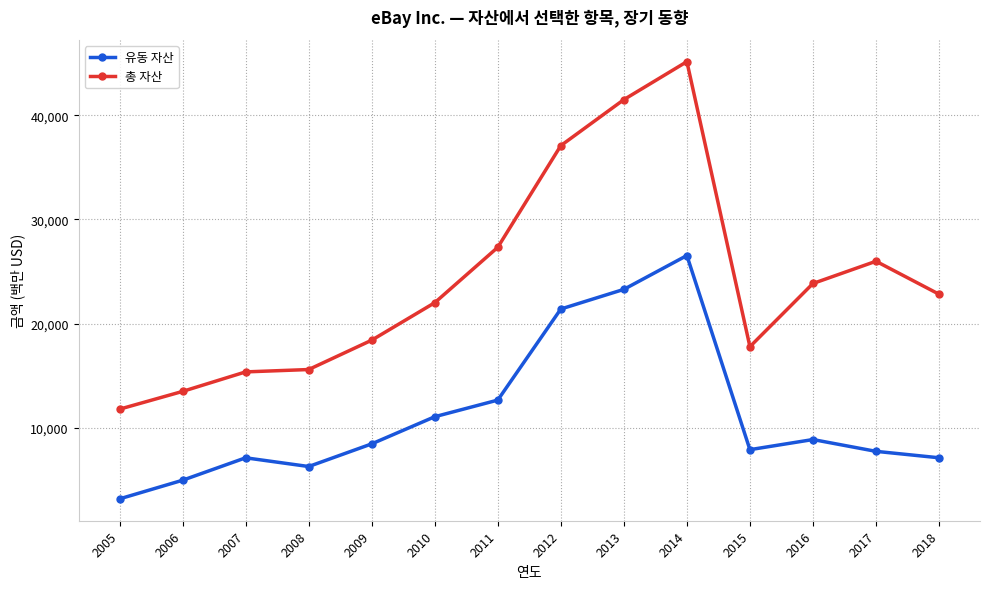

Which series has the largest range (max minus min)?

총 자산